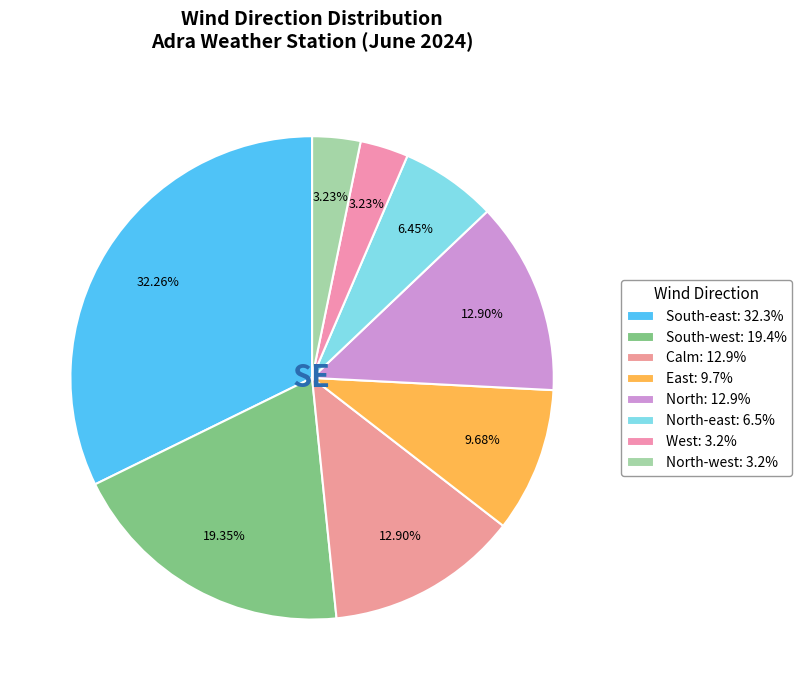

Does any single category account for the majority?

No